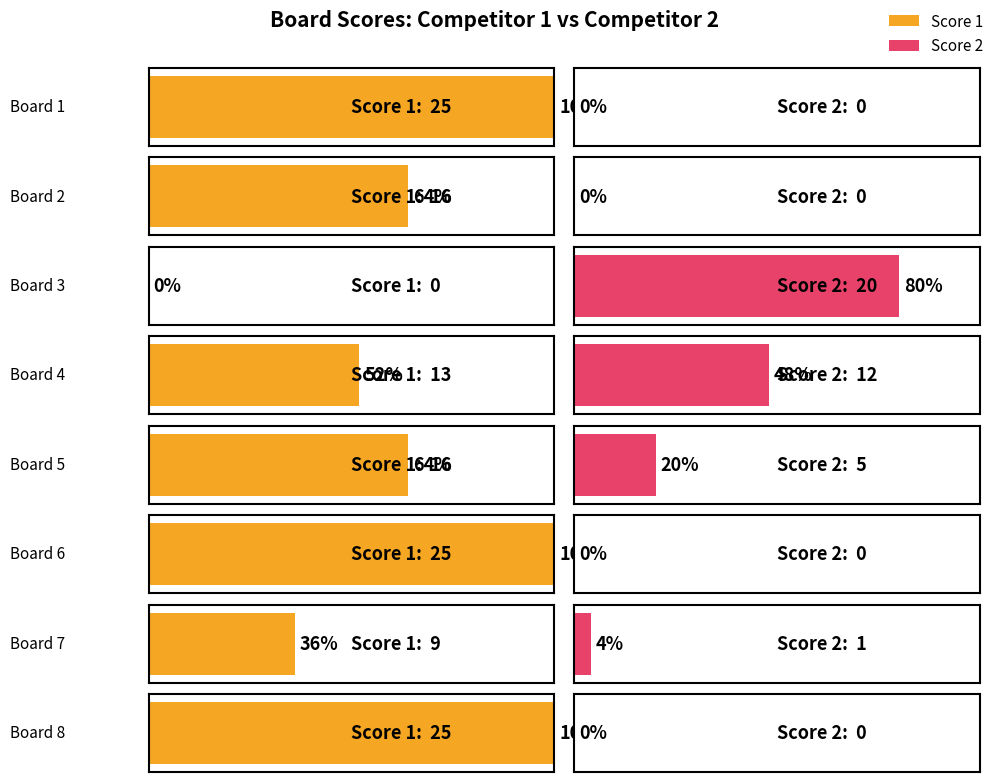

Rank the series at Board 5 from highest to lowest value.

Score 1, Score 2